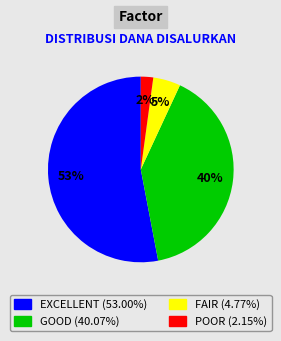

How many slices are in this pie chart?

4